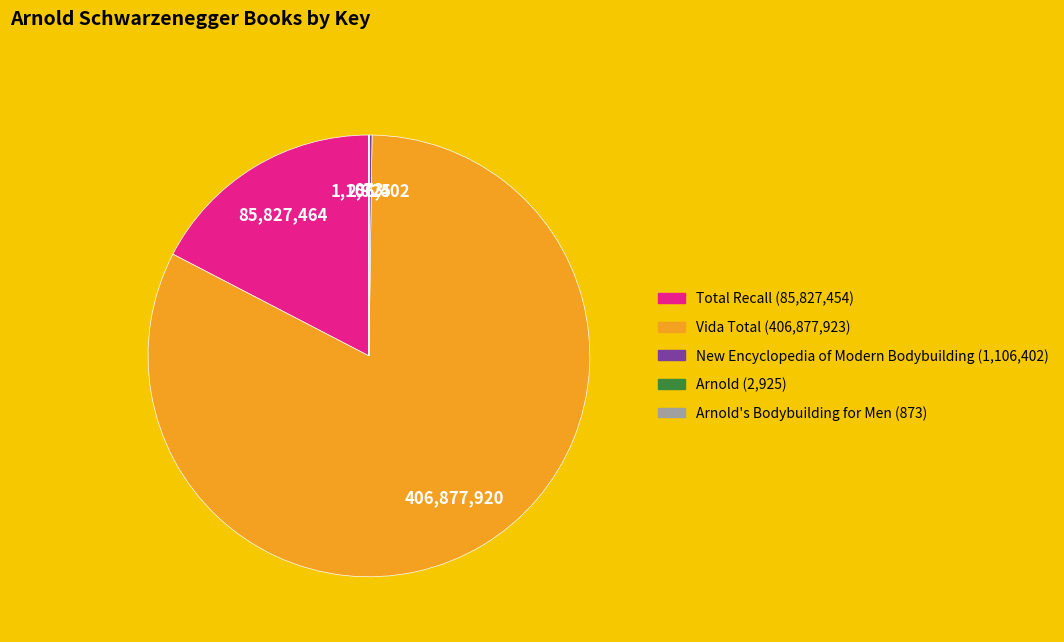

Does any single category account for the majority?

Yes